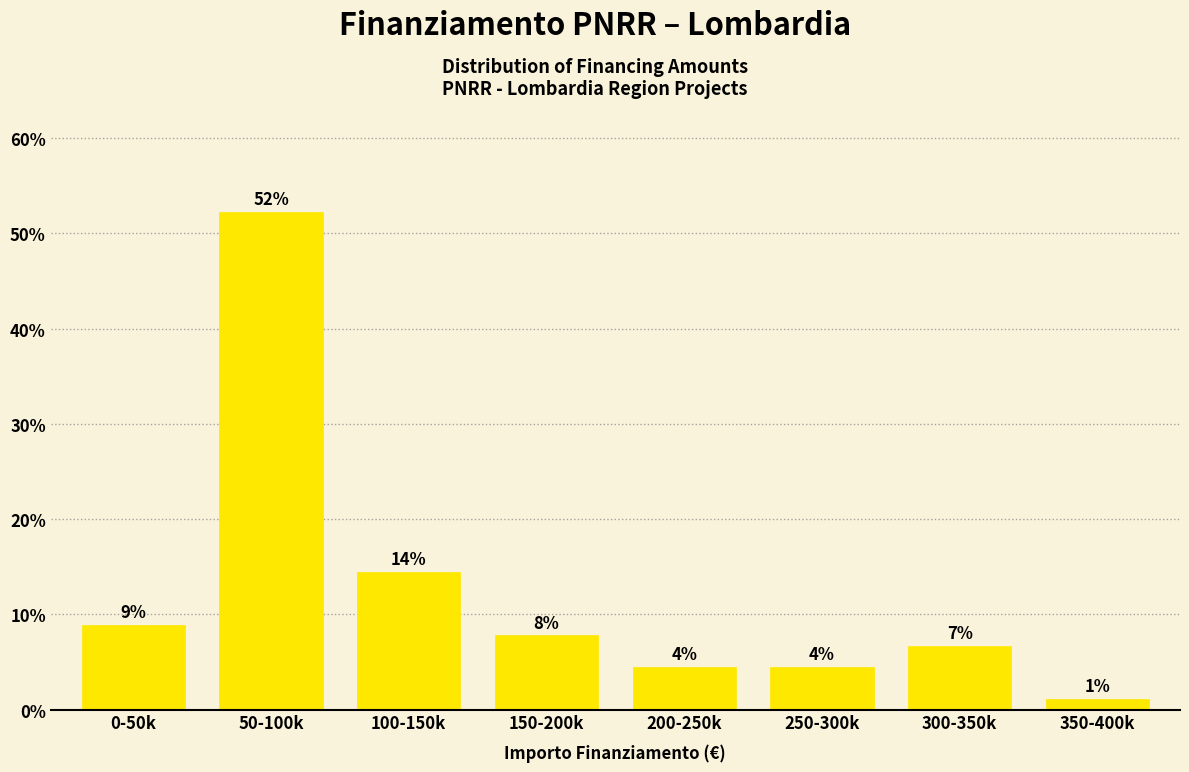

How many bars are there in total?

8